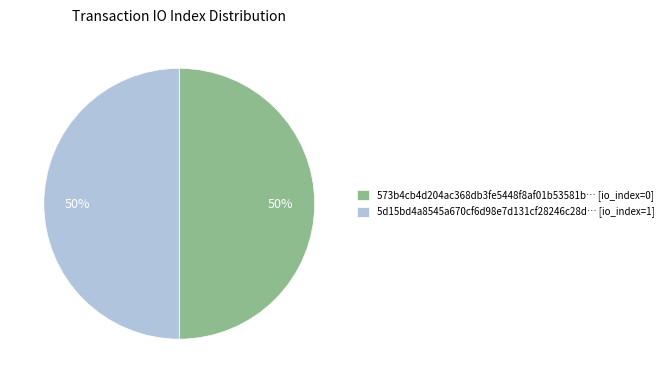

To the nearest percent, what is the average slice percentage?

50%